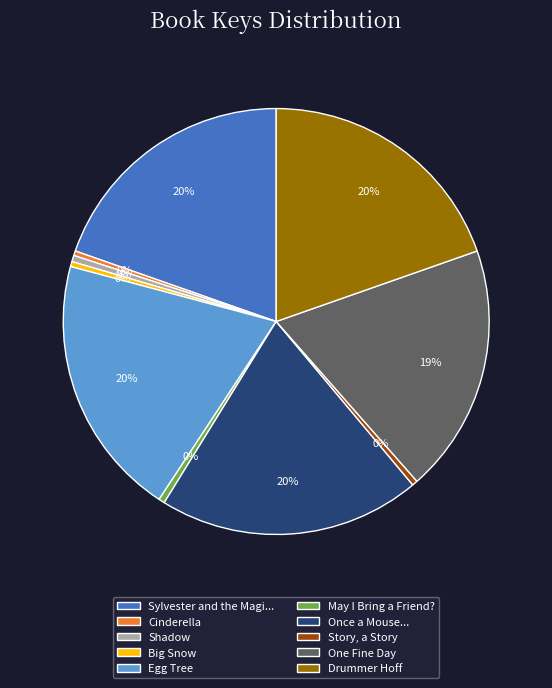

What is the ratio of the value at Egg Tree to the value at Cinderella?

56.4